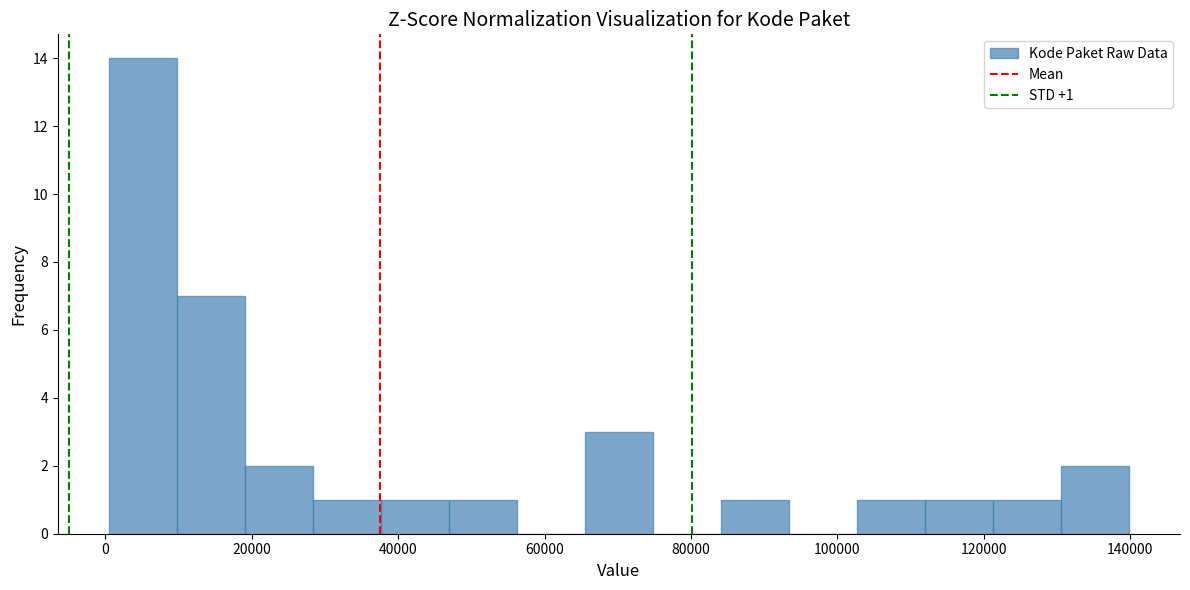

Which range on the x-axis has the tallest bar?

0 to 10000